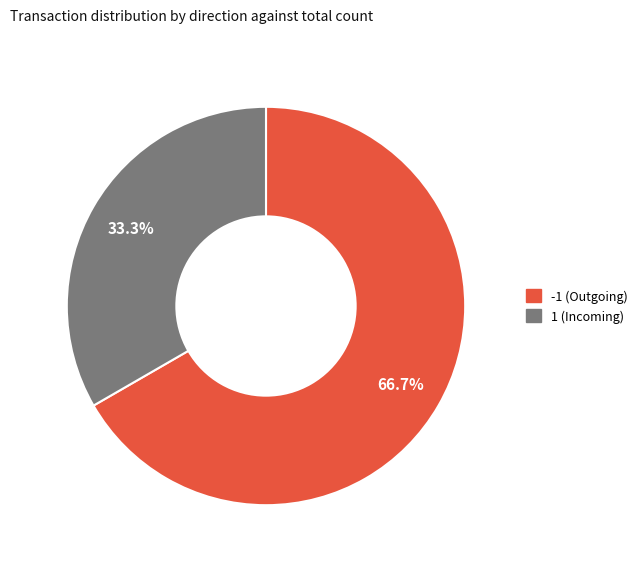

To the nearest percent, what is the average slice percentage?

50%